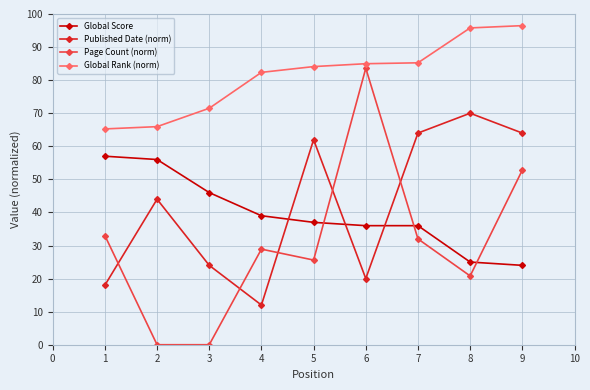

What is the value of the Page Count (norm) point at the 8th from the left?

20.8